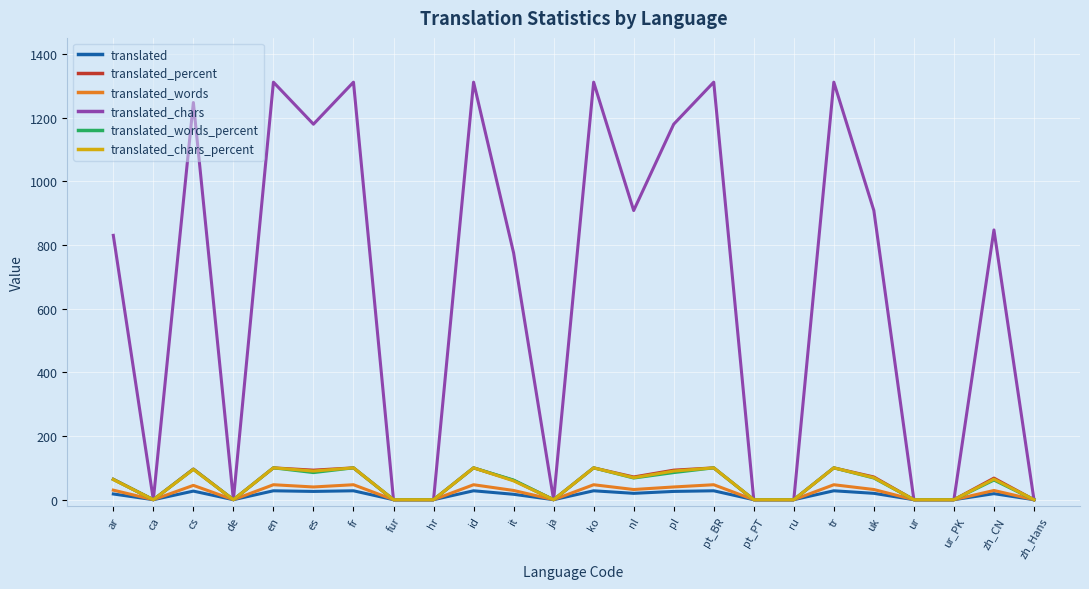

The translated_words series shows 47.0 at ko. True or false?

True